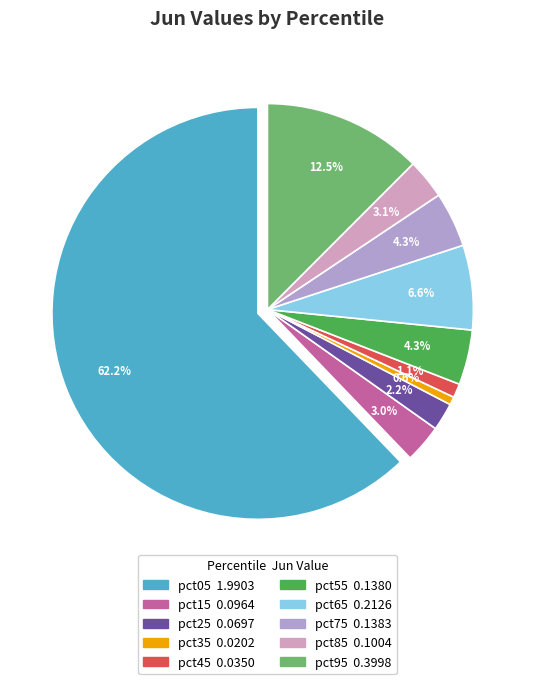

Combined, what portion of the pie is pct05 and pct15?

65.2%